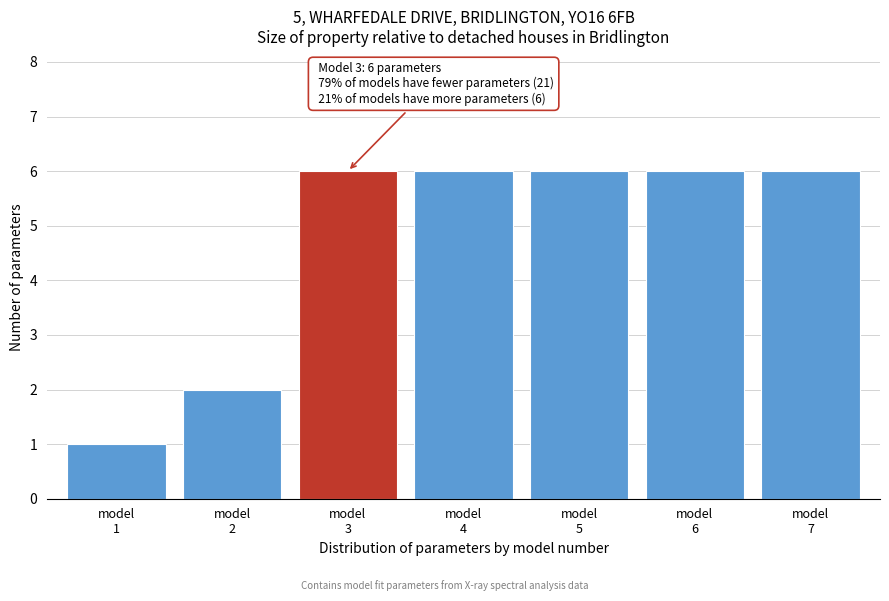

Reading left to right, extract all data points from this chart.

1	2	6	6	6	6	6